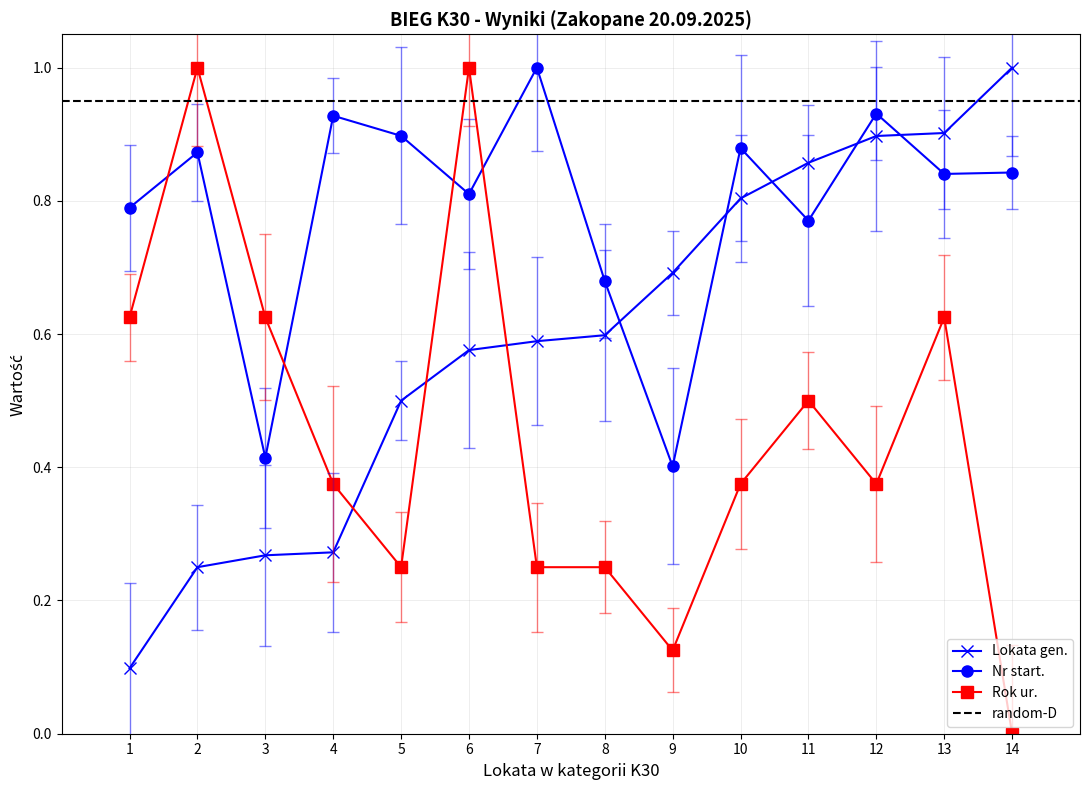

Rank the series by their average value, from lowest to highest.

Rok ur., Lokata gen., Nr start.